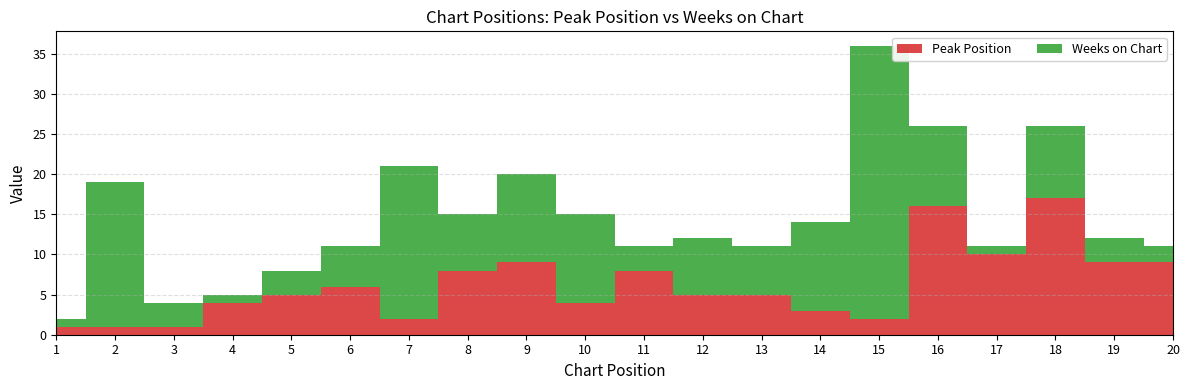

Reading left to right, what are all the values shown in this chart?

Peak Position: 1	1	1	4	5	6	2	8	9	4	8	5	5	3	2	16	10	17	9	9
Weeks on Chart: 1	18	3	1	3	5	19	7	11	11	3	7	6	11	34	10	1	9	3	2